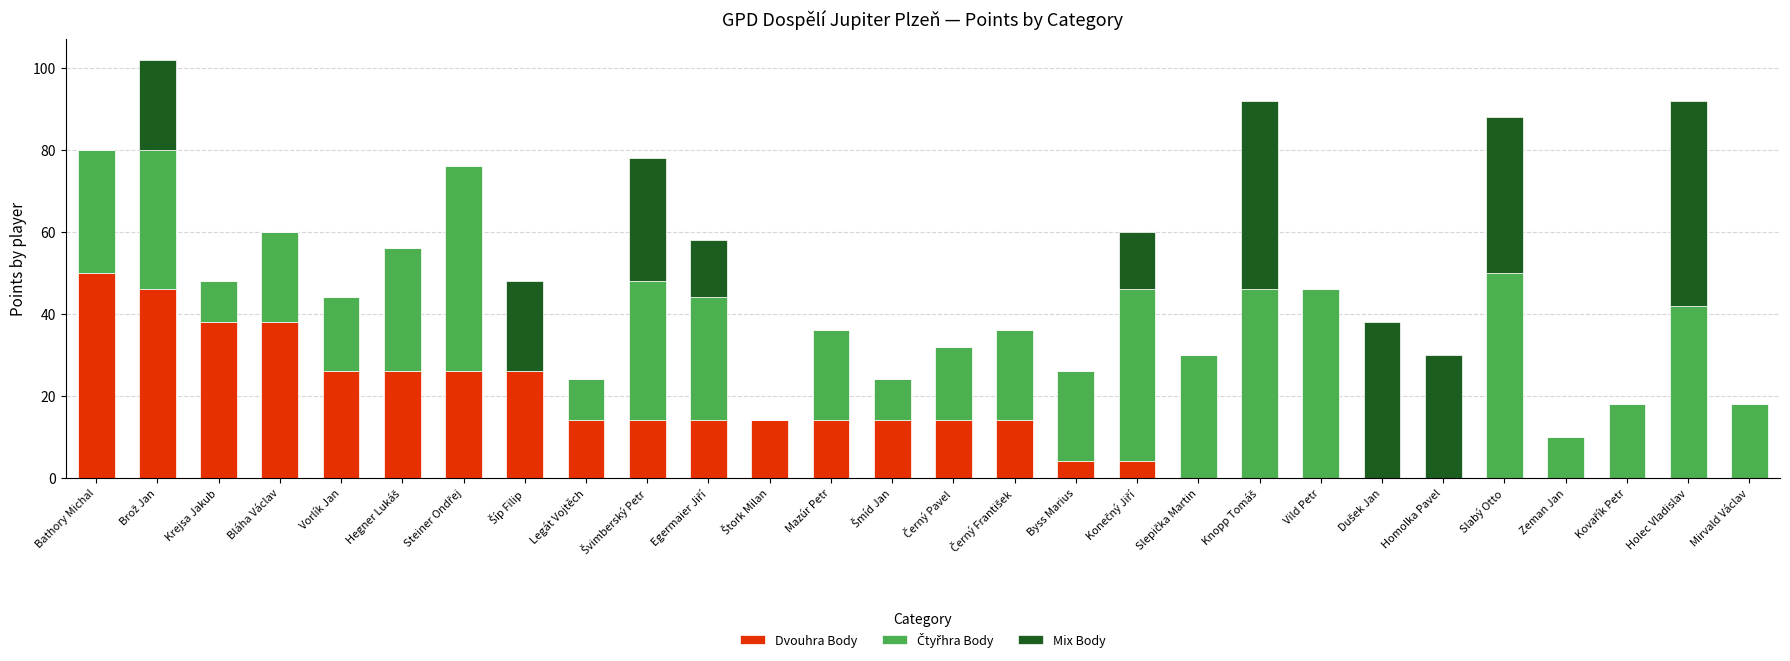

What is the highest value of the Dvouhra Body series?

50